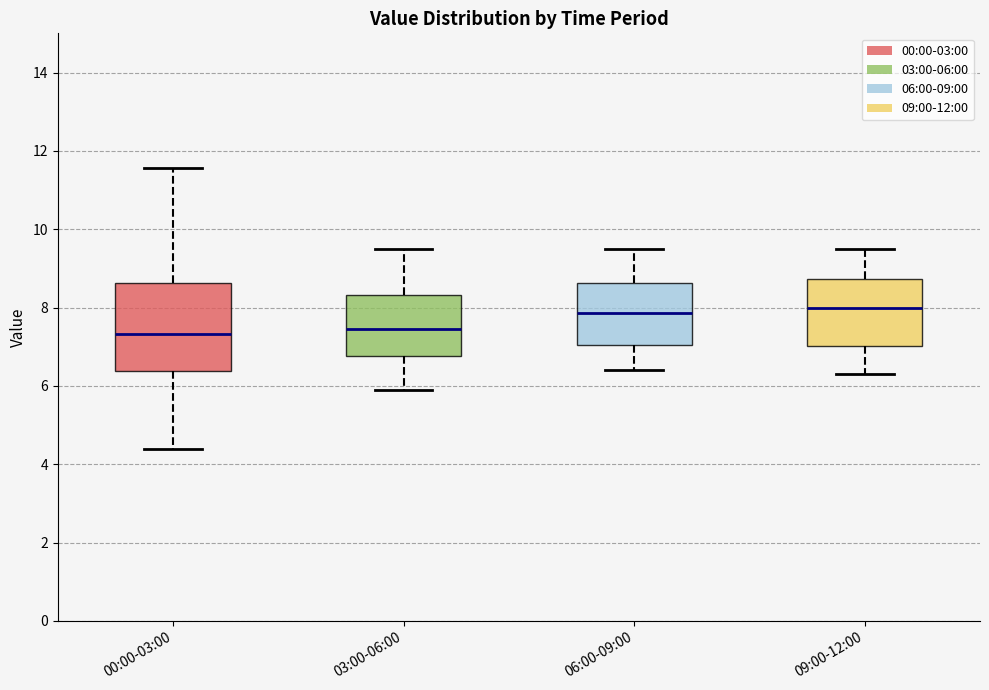

Where does the upper whisker of the box for 06:00-09:00 end on the y-axis? The values are not printed on the chart, so give them approximately, as read against the axis.

9.6